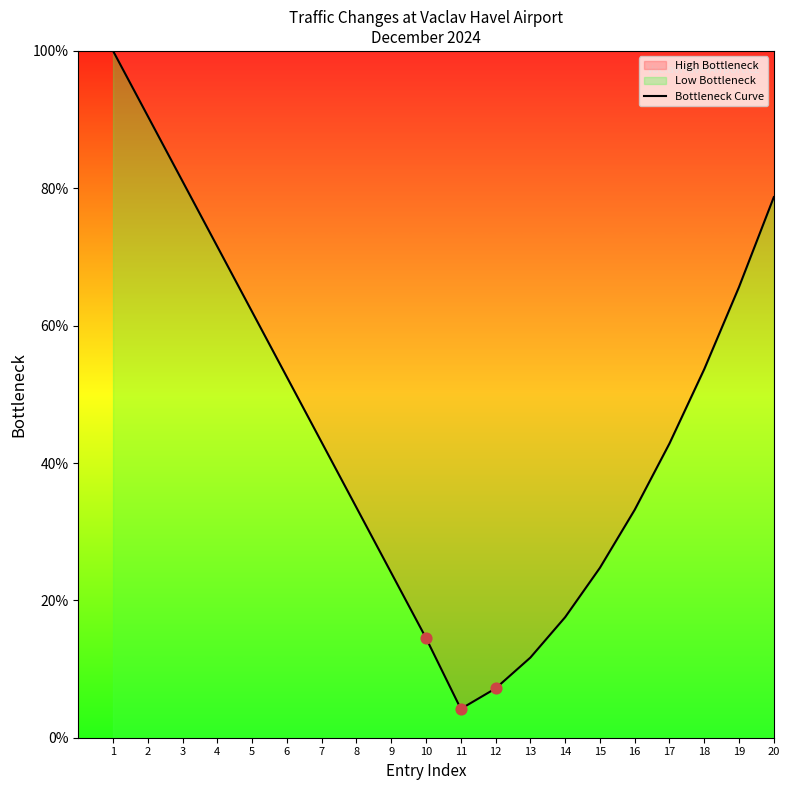

What is the change in value from 10 to 11?

-10.3